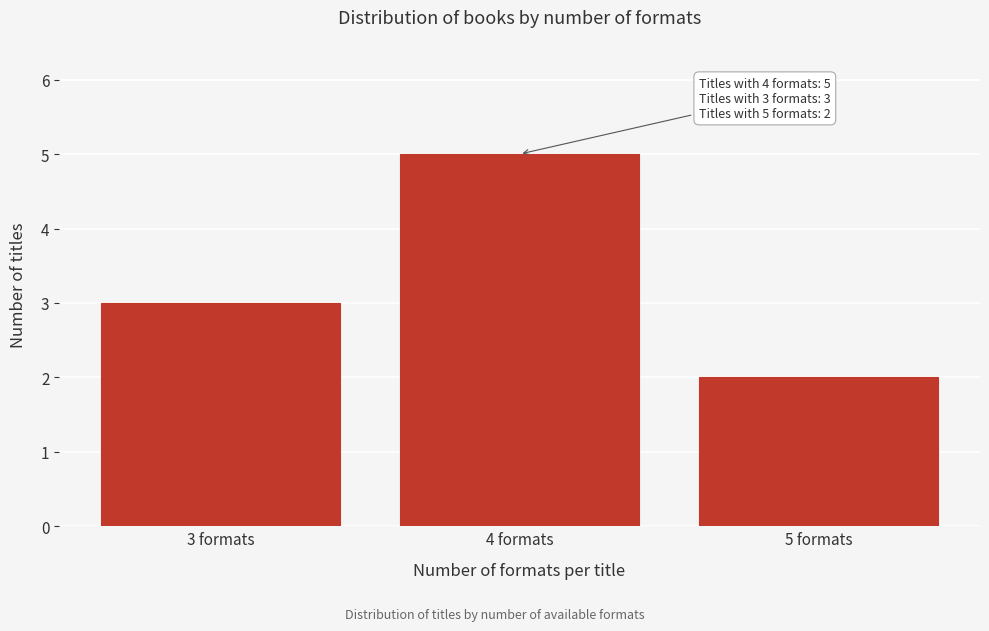

Which range on the x-axis has the tallest bar?

3.5 to 4.5